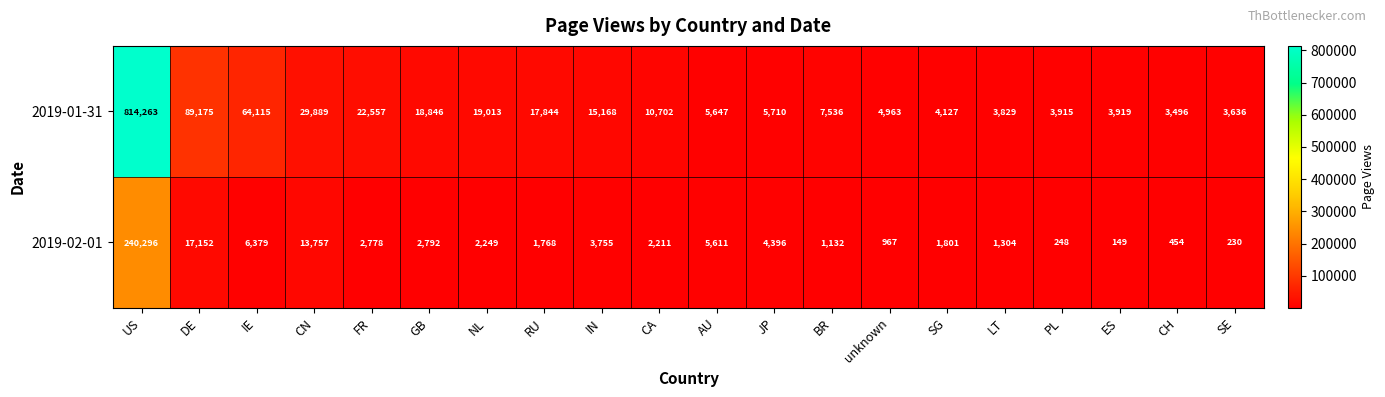

List the series in order of their peak value, lowest first.

2019-02-01, 2019-01-31